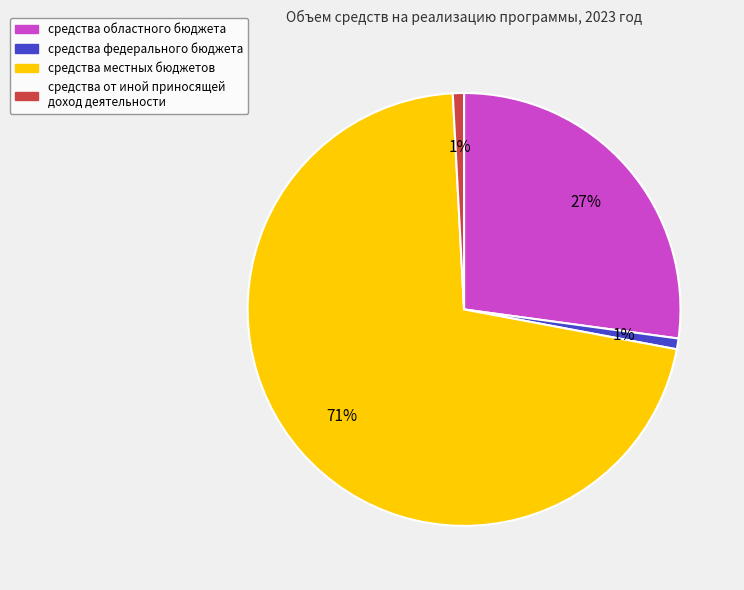

Count the number of slices in the pie.

4